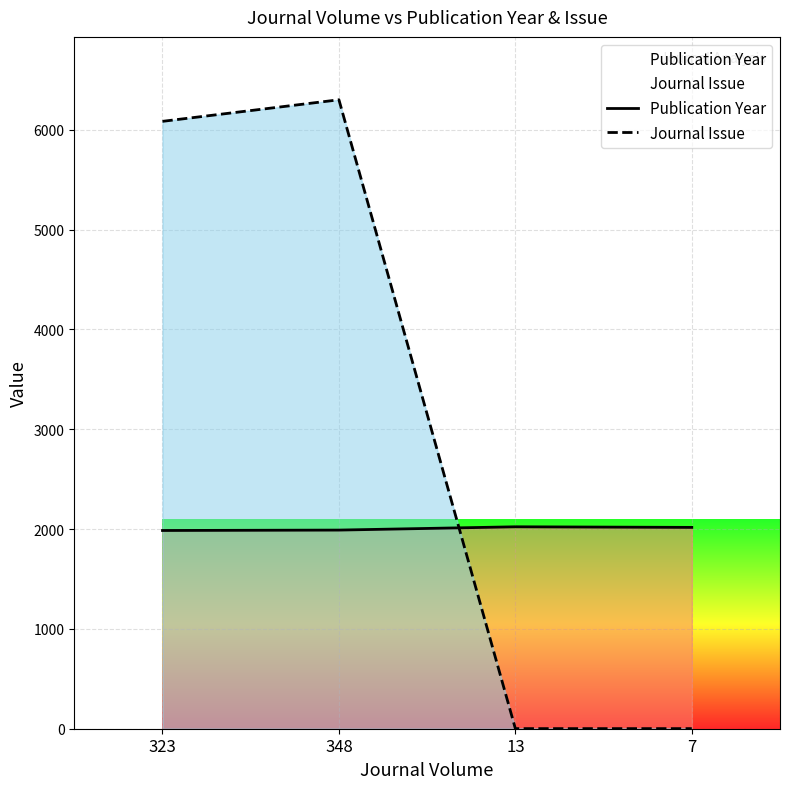

Count the Publication Year values in the range 1990 to 2023.

3